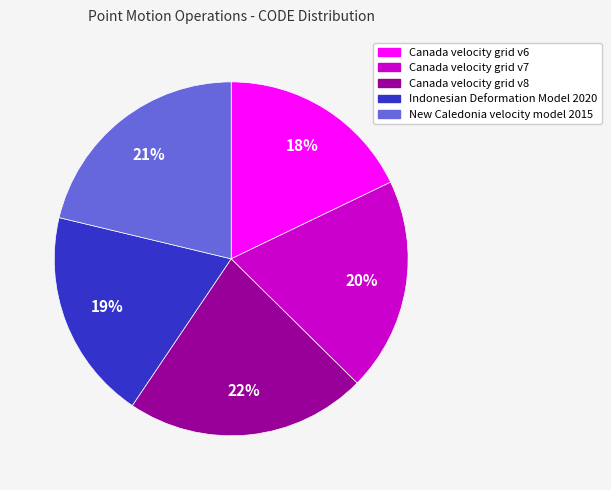

What percentage is the Canada velocity grid v7 slice, to the nearest percent?

20%